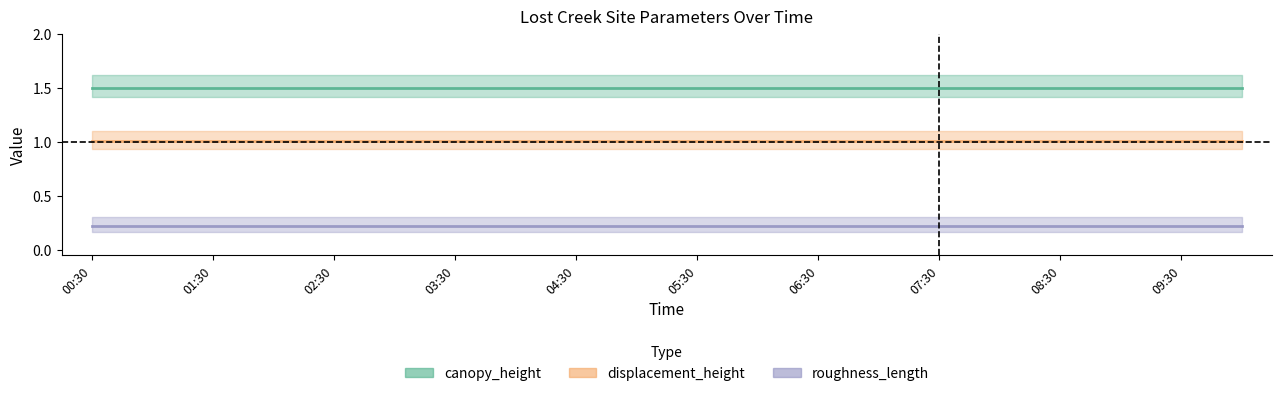

Which label corresponds to the largest value in the chart?

00:30